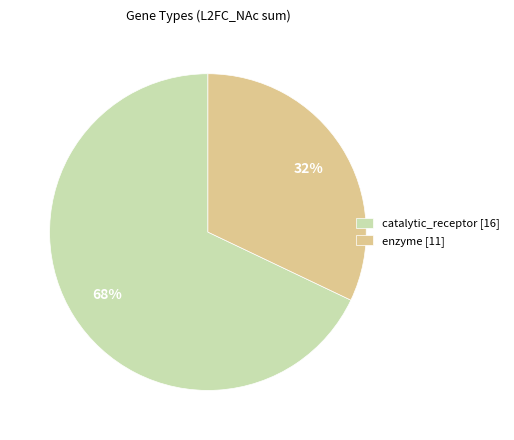

To the nearest percent, what is the average slice percentage?

50%